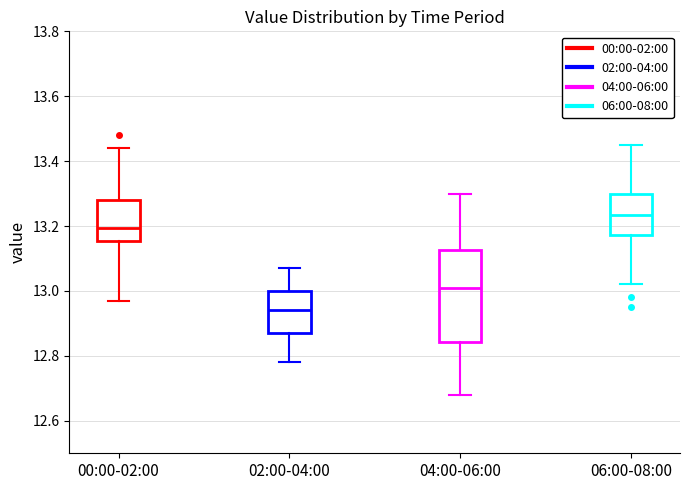

Reading left to right, transcribe this box plot: for each box, give where its median line is, the range the box spans, and where its two whiskers end, as read against the y-axis. The values are not printed on the chart, so give them approximately, as read against the axis.

00:00-02:00: median 13.20, box 13.16 to 13.28, whiskers 12.98 to 13.44
02:00-04:00: median 12.94, box 12.88 to 13.00, whiskers 12.78 to 13.08
04:00-06:00: median 13.02, box 12.84 to 13.12, whiskers 12.68 to 13.30
06:00-08:00: median 13.24, box 13.18 to 13.30, whiskers 13.02 to 13.46